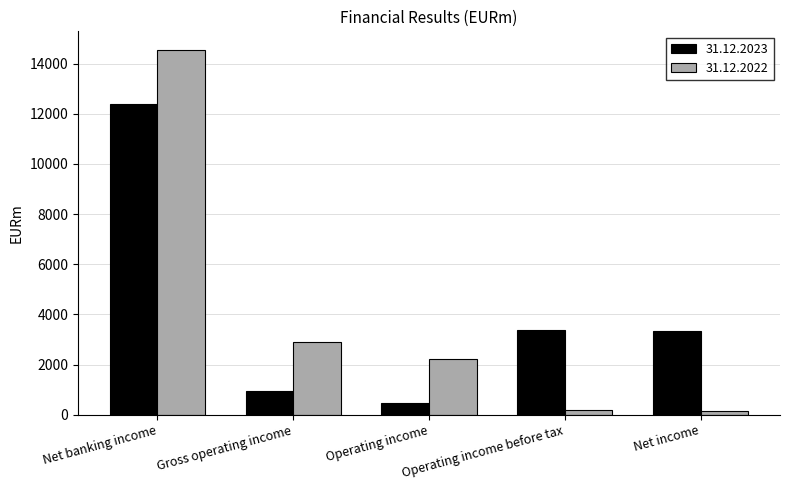

What is the value of the 31.12.2022 bar at the 5th from the left?

162